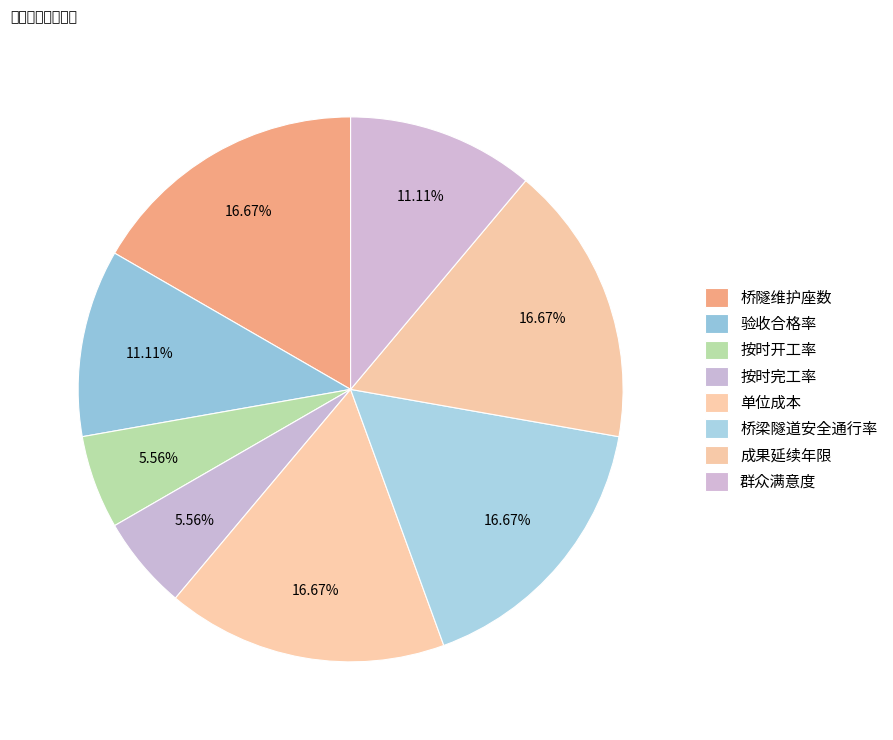

Which has a higher value, 桥隧维护座数 or 按时完工率?

桥隧维护座数